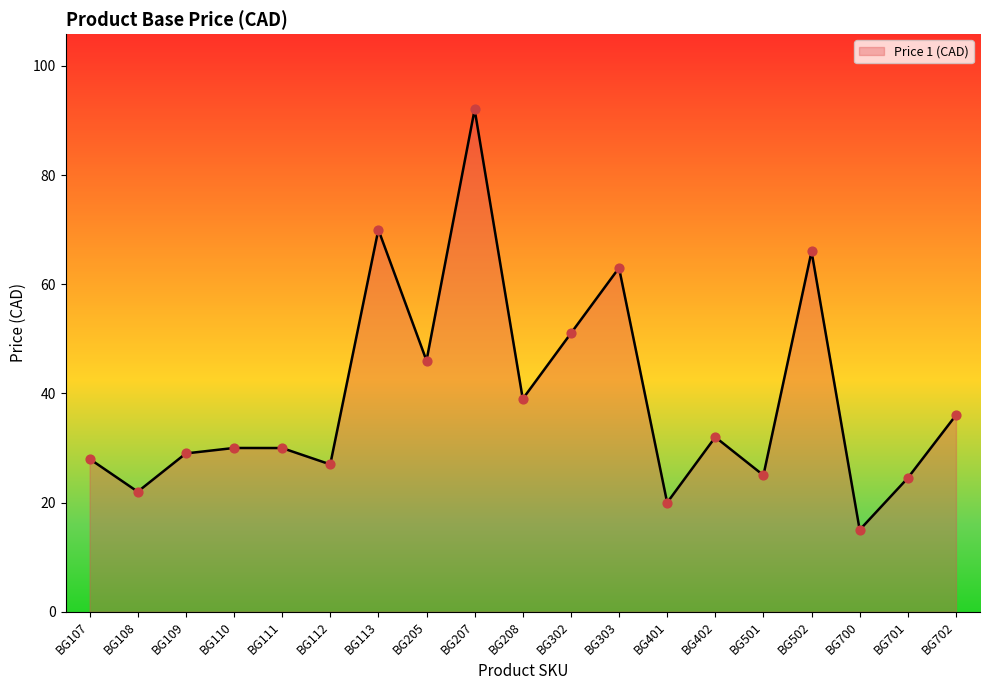

Between BG302 and BG701, which is larger?

BG302